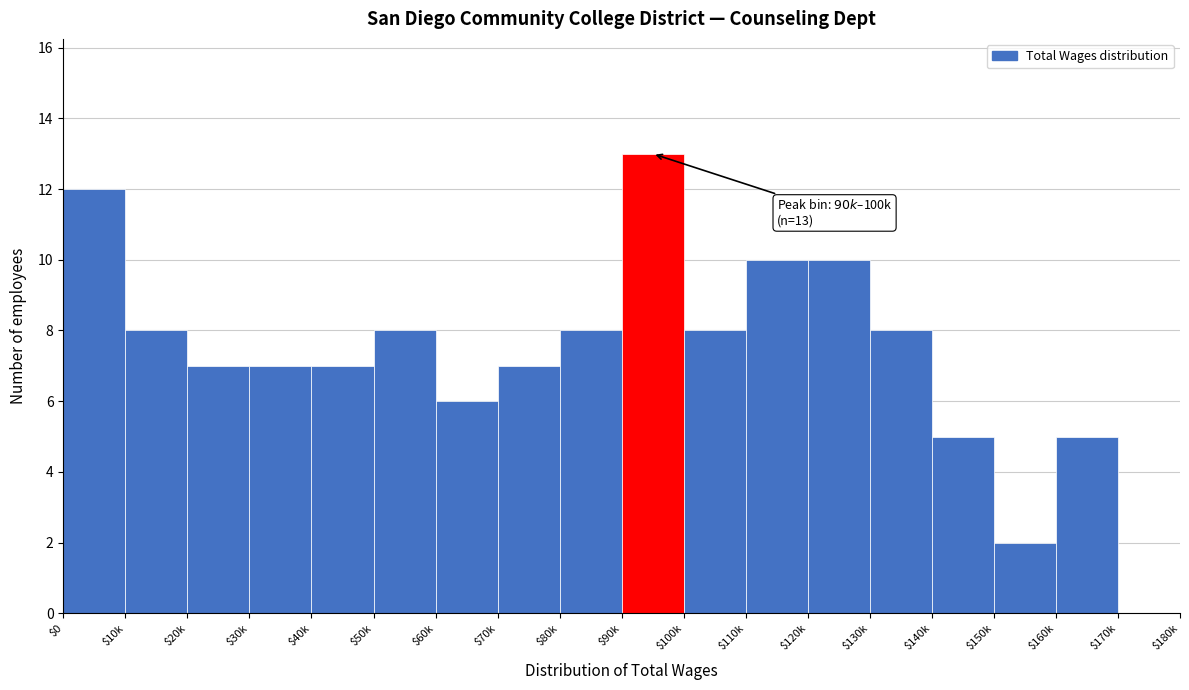

What is the maximum value shown in the chart?

13